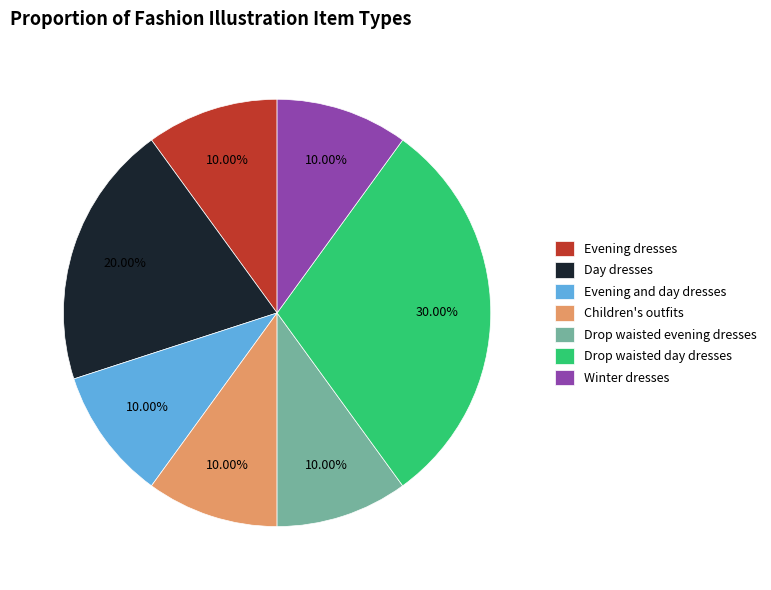

Which category has the biggest portion of the pie?

Drop waisted day dresses